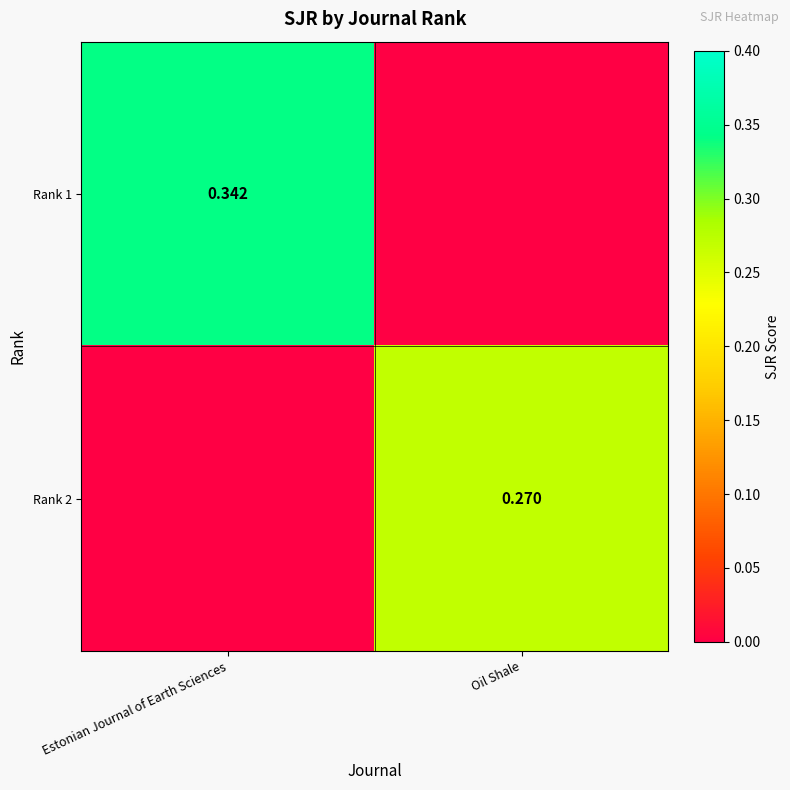

The Rank 1 series shows 0.1 at Estonian Journal of Earth Sciences. True or false?

False